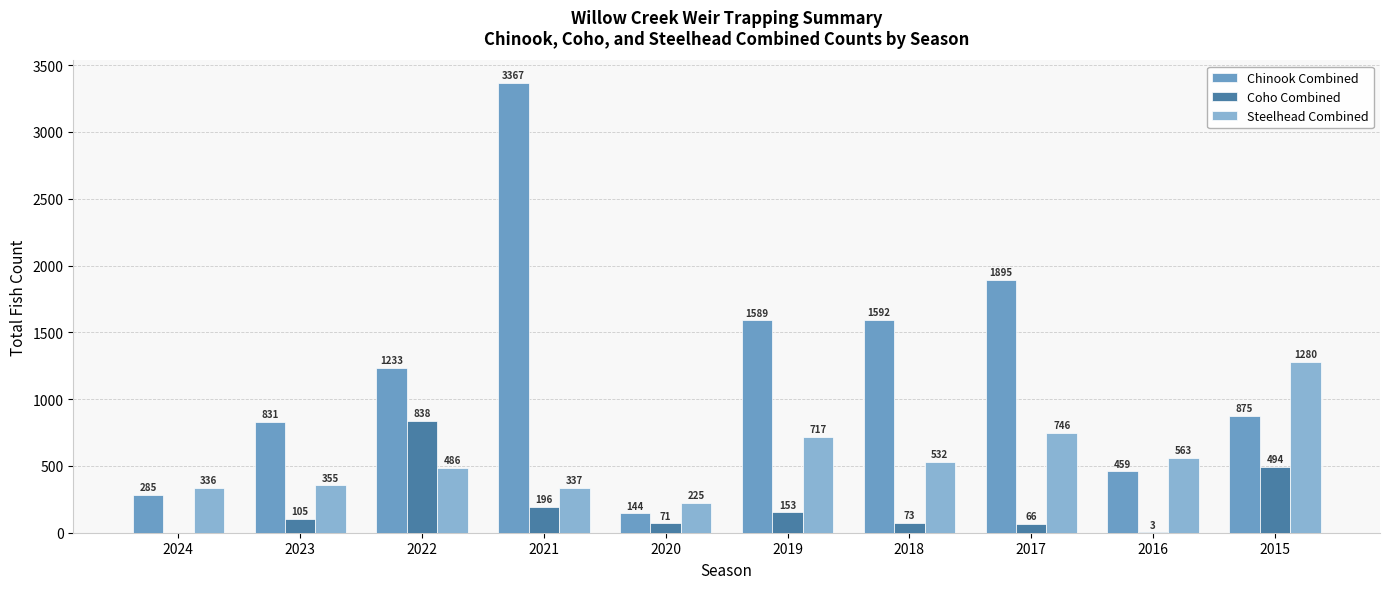

Which series has the widest spread of values?

Chinook Combined